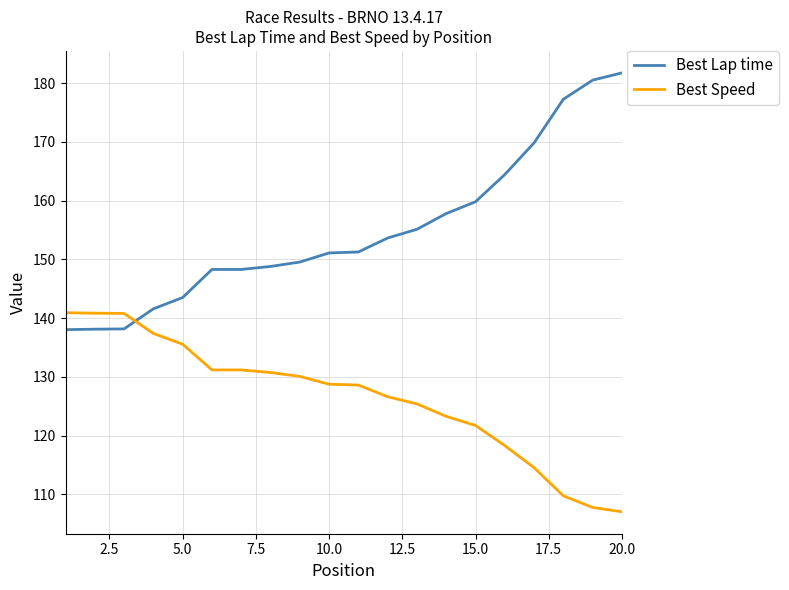

Count the number of data series in this chart.

2